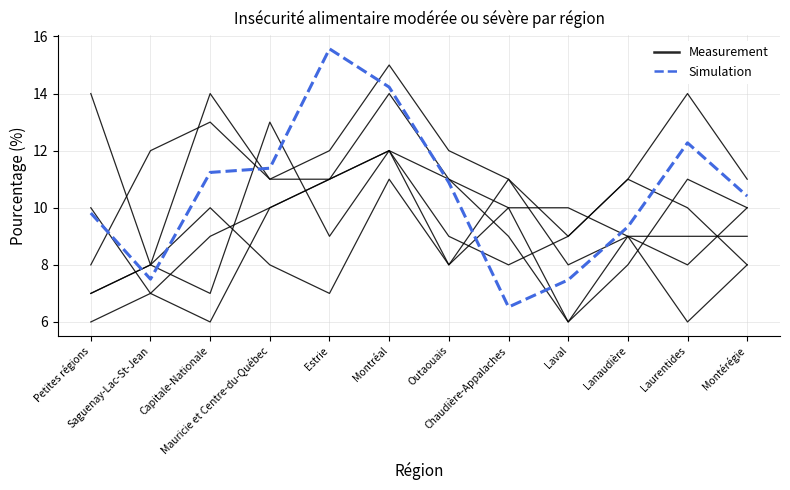

Reading left to right, extract all data points from this chart.

Measurement: 14.0	8.0	14.0	11.0	12.0	15.0	12.0	11.0	9.0	11.0	14.0	11.0
Simulation: 9.8	7.5	11.2	11.4	15.6	14.2	10.9	6.5	7.5	9.3	12.3	10.4